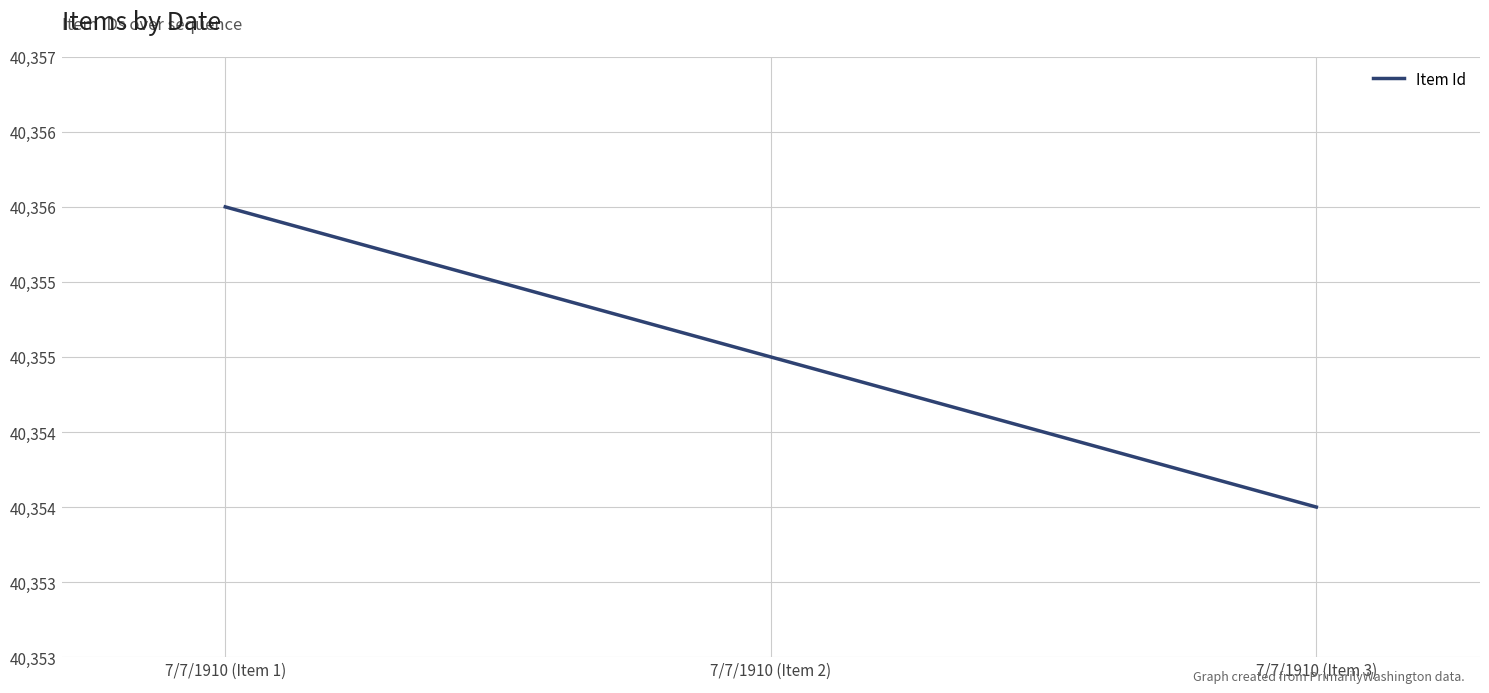

Does the chart display data point markers on the line(s)?

No